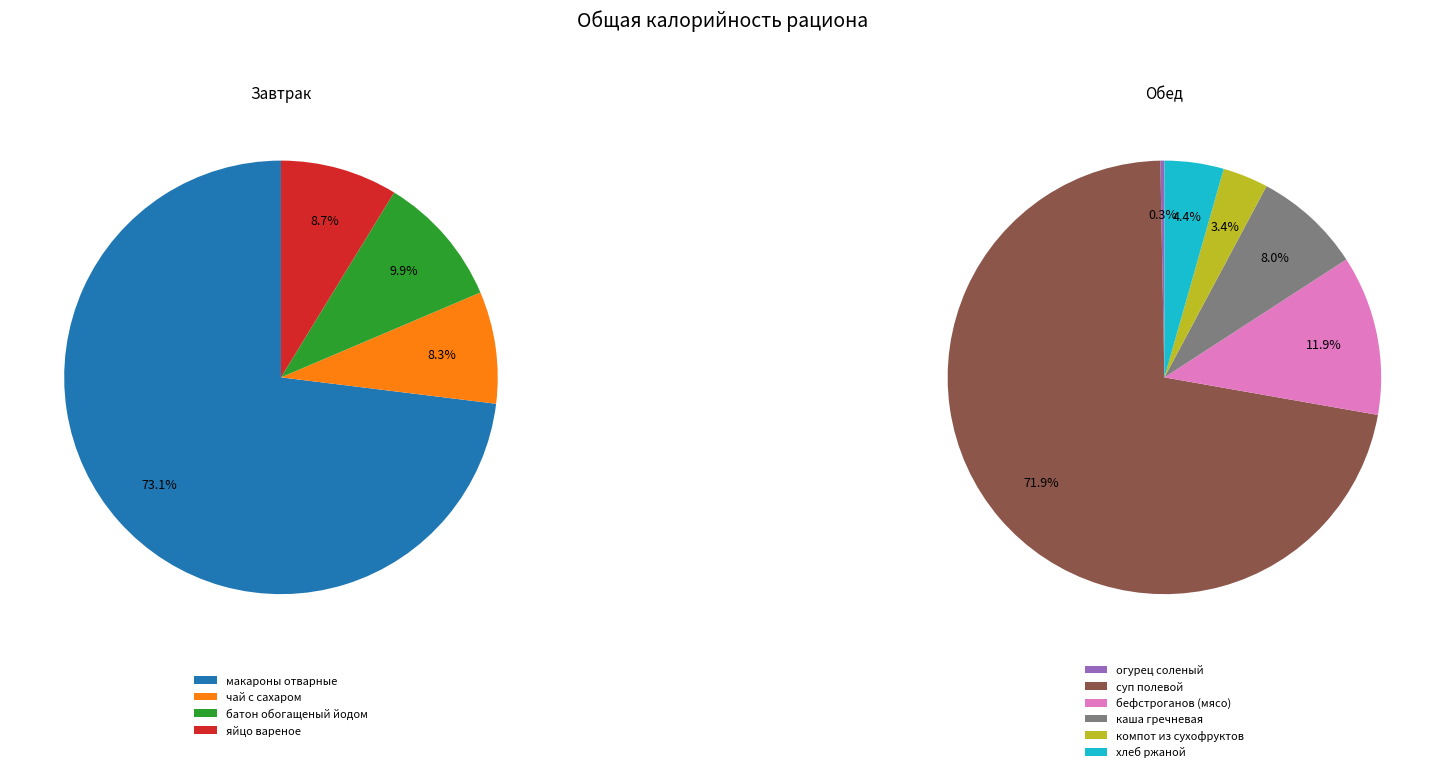

What is the ratio of the value at батон обогащеный йодом to the value at хлеб ржаной?

0.6